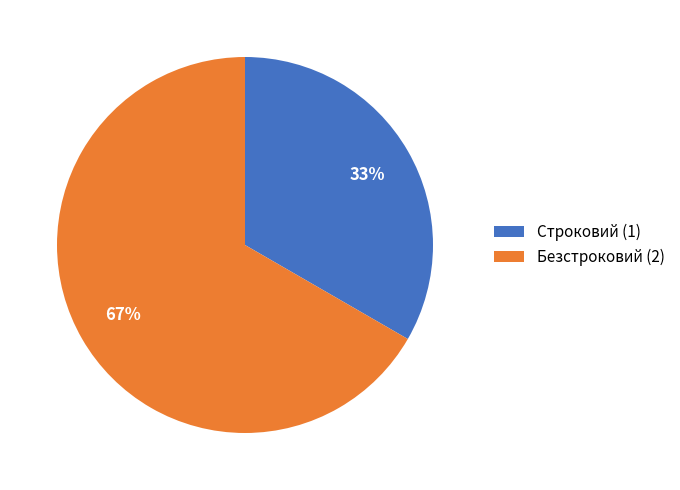

What percentage is the Безстроковий slice, to the nearest percent?

67%